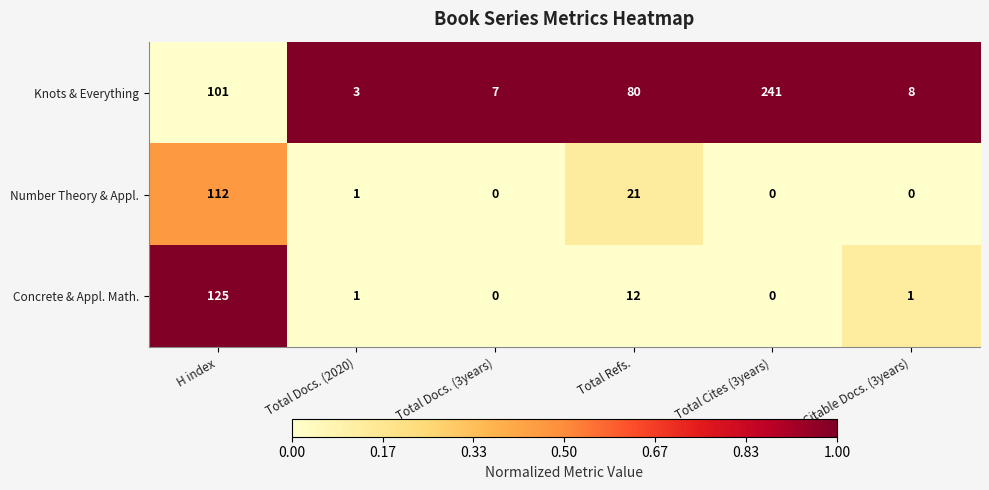

The value of Number Theory & Appl. at H index is 38. True or false?

False